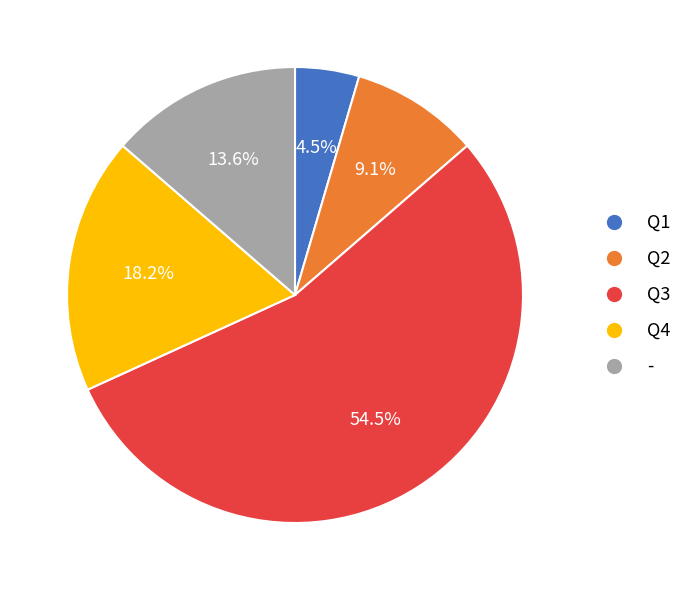

To the nearest percent, what is the difference between the largest and smallest slice percentages?

50%